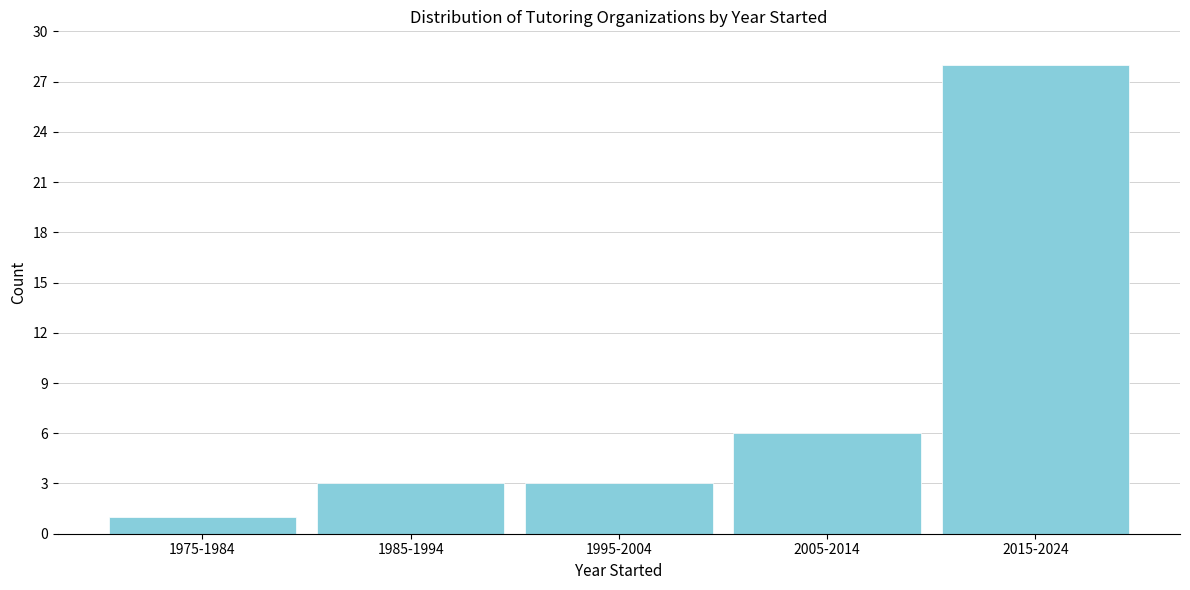

Reading right to left, transcribe all the data shown in this chart.

28	6	3	3	1